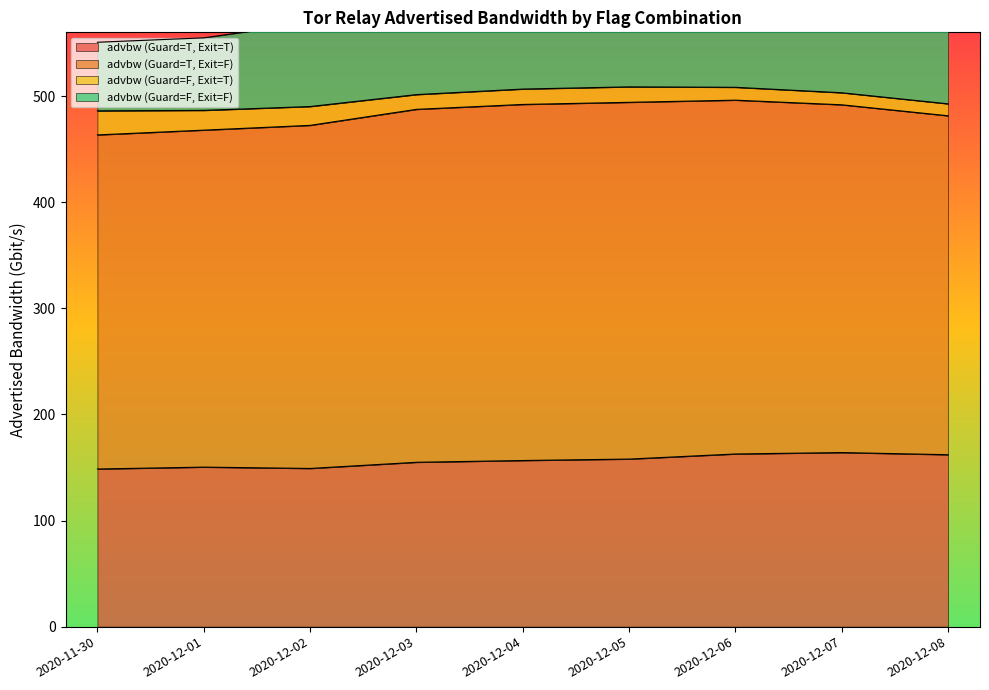

True or false: advbw (Guard=F, Exit=F) and advbw (Guard=F, Exit=T) intersect in this chart.

False